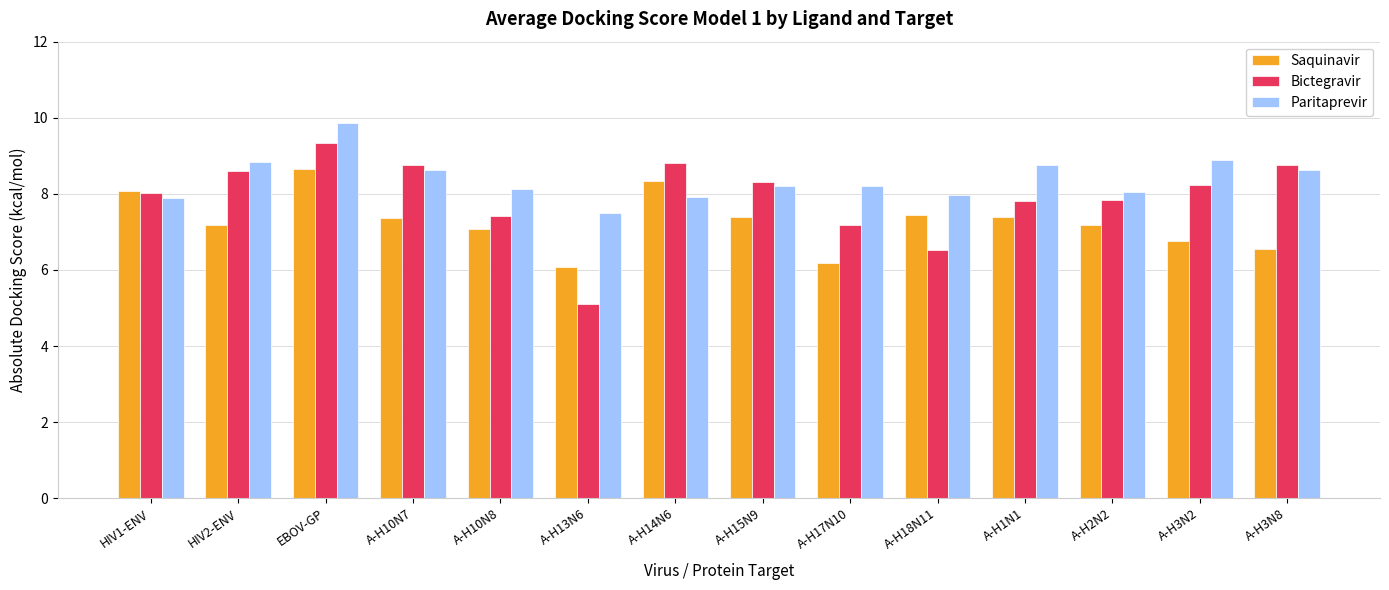

Which series has the largest range (max minus min)?

Bictegravir